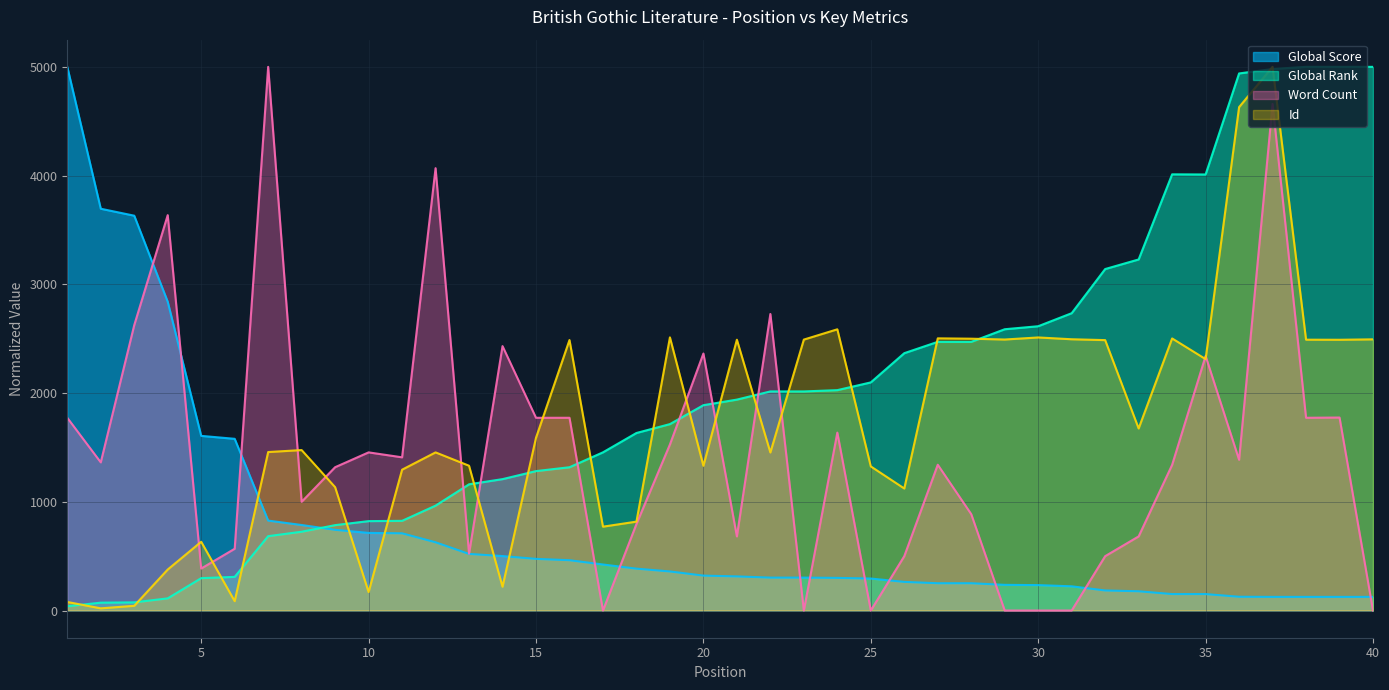

Reading left to right, what are all the values shown in this chart?

Global Score: 5000.0	3695.2	3631.2	2839.7	1606.4	1579.3	827.2	786.6	742.2	713.9	710.2	627.8	520.7	501.0	475.1	462.8	423.4	385.3	359.4	321.3	313.9	302.8	302.8	300.3	294.2	263.4	251.1	251.1	236.3	233.9	222.8	184.6	177.3	151.4	151.4	126.8	125.6	125.6	125.6	125.6
Global Rank: 39.5	72.5	75.1	112.0	297.8	309.7	684.0	724.8	785.5	822.4	825.0	964.7	1161.0	1208.5	1282.3	1317.9	1454.9	1632.8	1714.5	1888.5	1939.9	2015.0	2015.0	2026.9	2098.0	2366.9	2471.0	2471.0	2587.0	2614.7	2734.6	3140.5	3228.8	4011.6	4010.3	4939.4	4980.2	5000.0	5000.0	5000.0
Word Count: 1772.7	1362.7	2625.0	3636.4	386.4	568.2	5000.0	1000.0	1318.2	1454.5	1409.1	4068.2	522.7	2431.8	1772.7	1772.7	0.0	795.5	1527.3	2363.6	681.8	2727.3	0.0	1636.4	0.0	500.0	1340.9	886.4	0.0	0.0	0.0	500.0	681.8	1339.8	2340.9	1386.4	4659.1	1772.7	1775.0	0.0
Id: 78.8	20.2	43.5	377.2	632.4	86.3	1457.6	1475.8	1134.6	170.2	1295.3	1454.4	1331.7	219.2	1589.0	2487.7	771.3	817.6	2512.3	1331.3	2490.5	1453.6	2491.7	2586.3	1325.4	1122.4	2503.2	2500.0	2492.5	2511.5	2494.9	2486.9	1674.4	2502.4	2312.4	4629.6	5000.0	2490.9	2490.1	2494.1